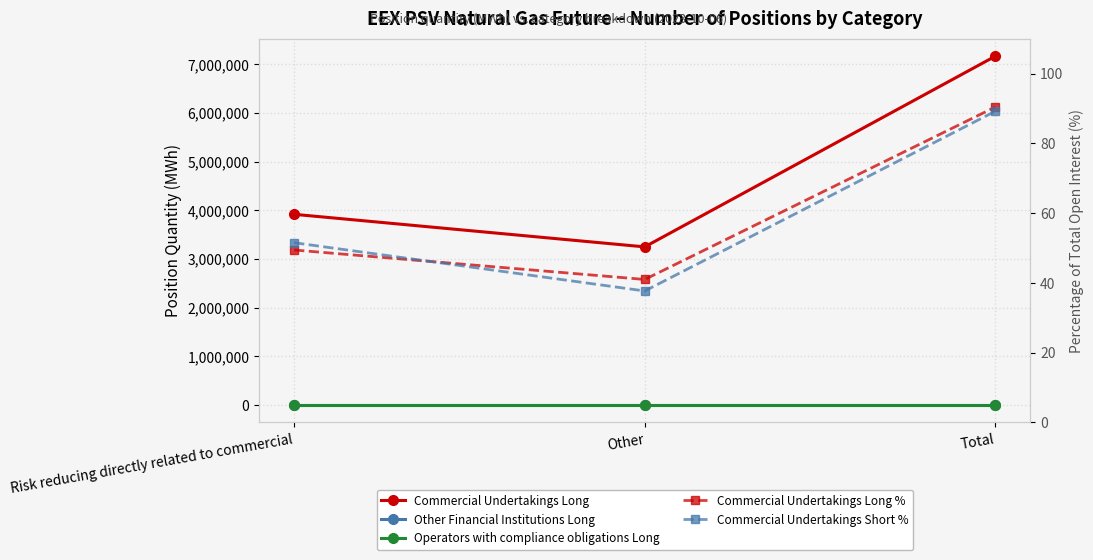

Is the value of Commercial Undertakings Long % at Risk reducing directly related to commercial greater than the value of Other Financial Institutions Long at Total?

Yes